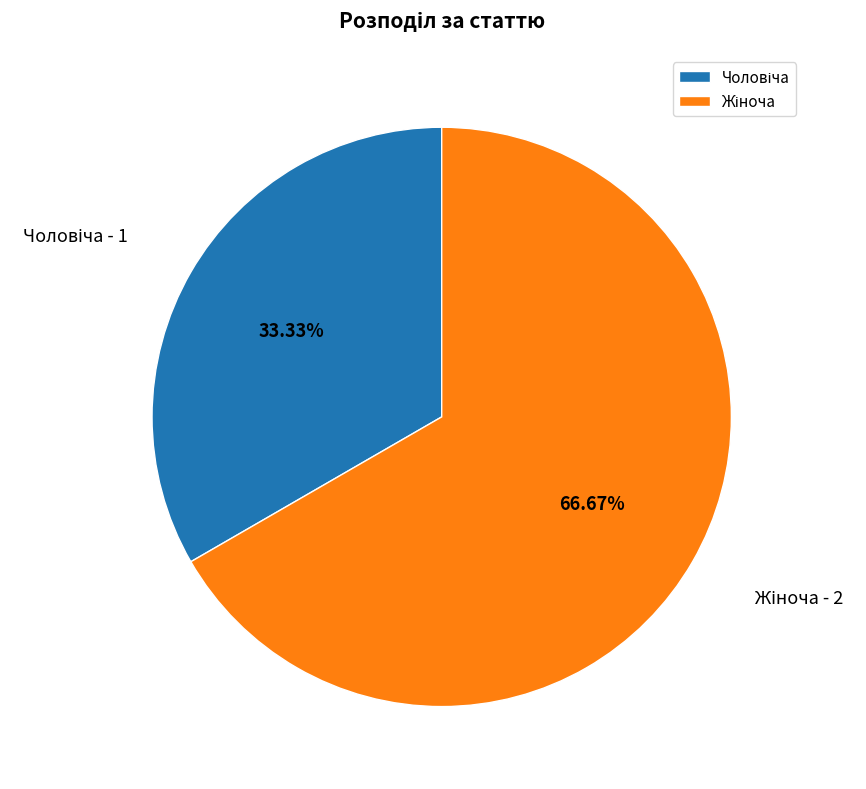

Does any single category account for the majority?

Yes